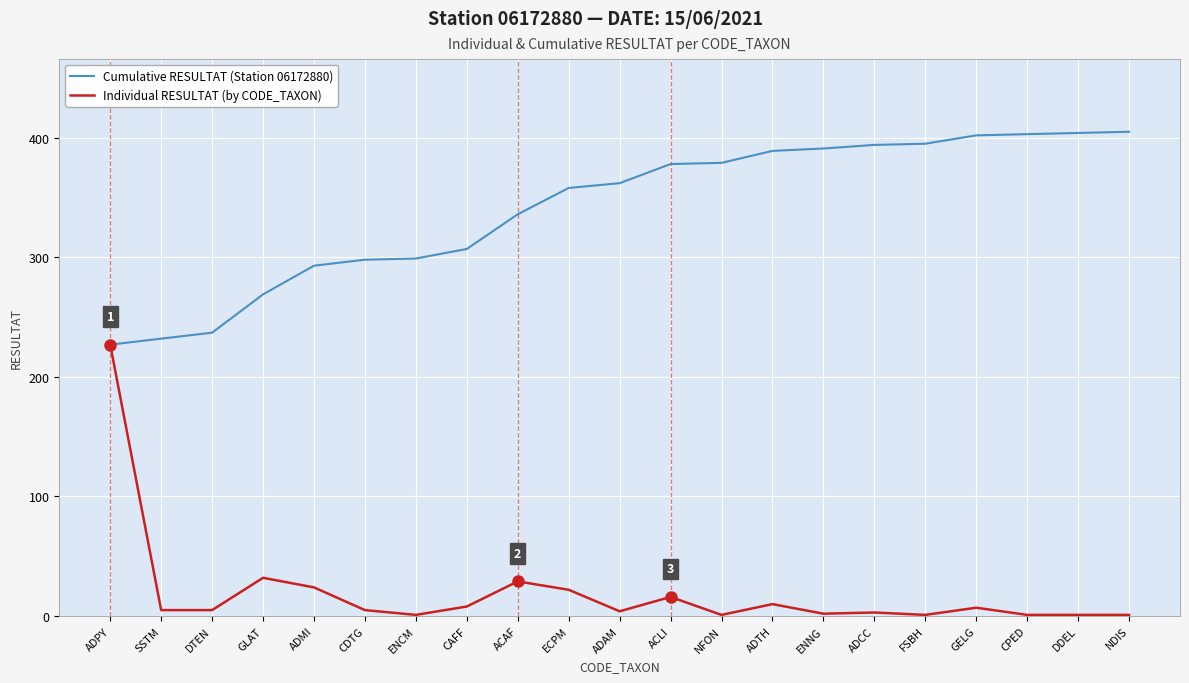

At which label is Cumulative RESULTAT (Station 06172880) closest to 316?

CAFF